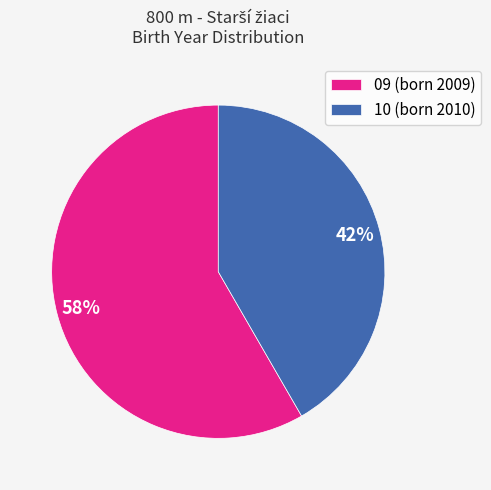

Count the number of slices in the pie.

2